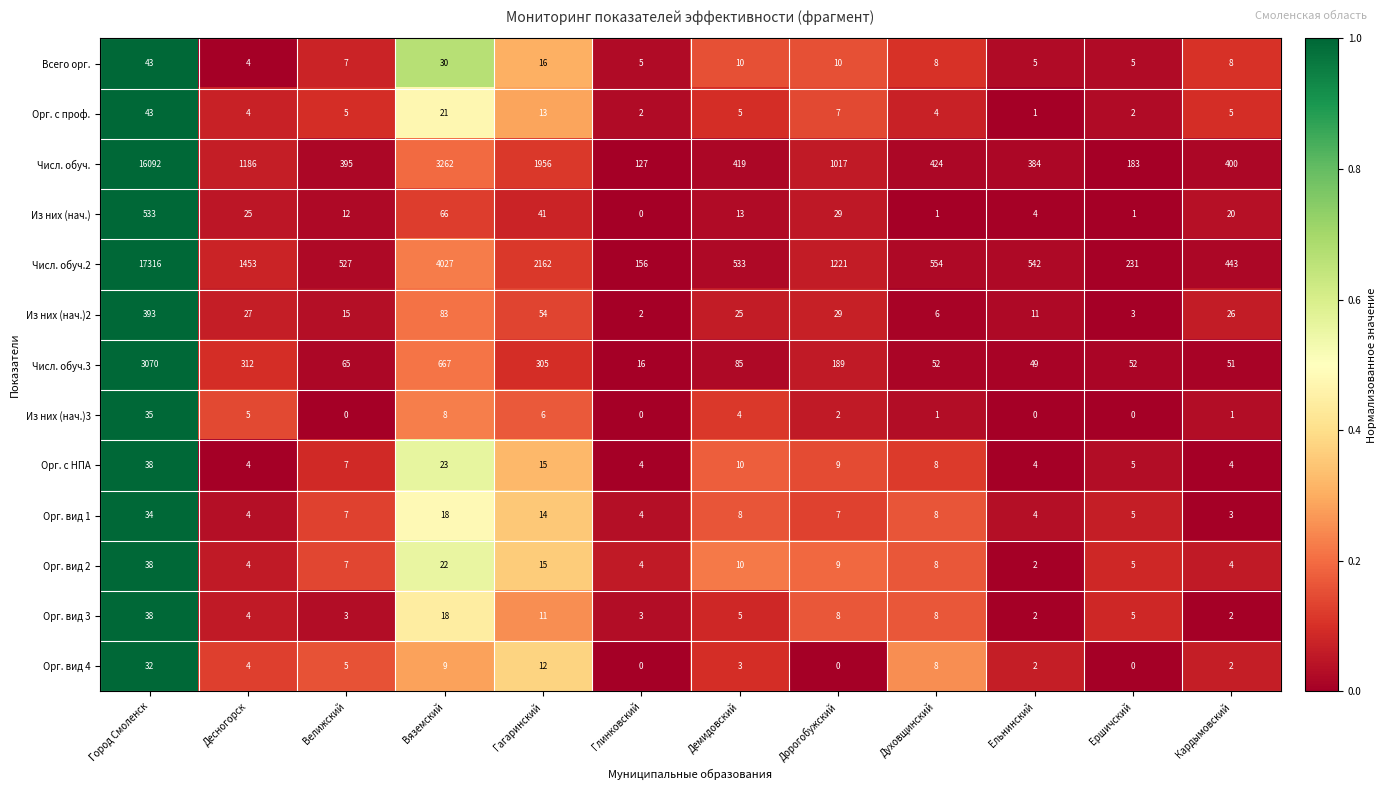

The Числ. обуч.2 series shows 747 at Десногорск. True or false?

False